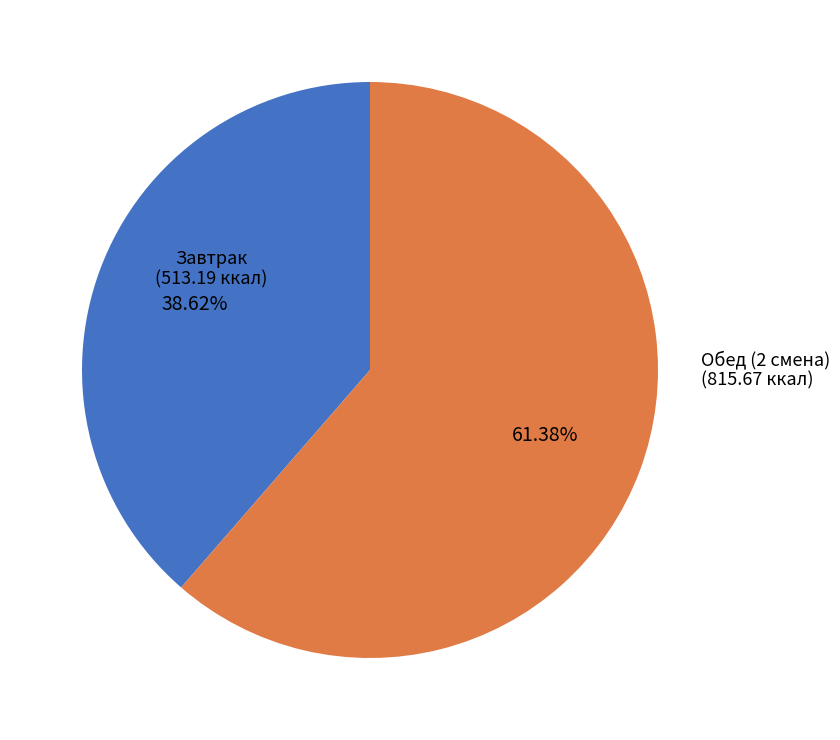

How many segments does this pie chart have?

2